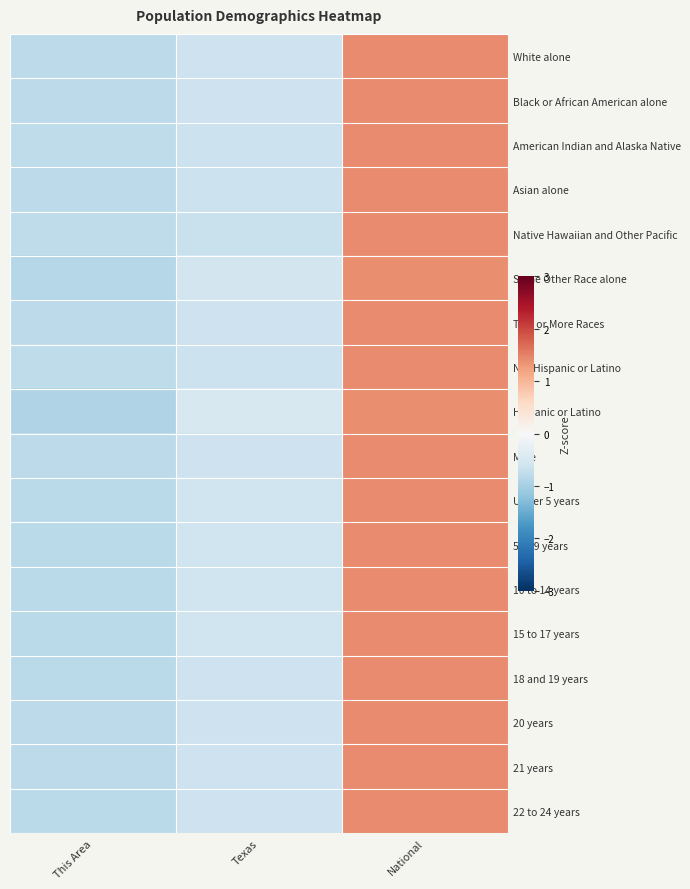

Reading left to right, what are all the values shown in this chart?

White alone: This Area=-0.8	Texas=-0.6	National=1.4
Black or African American alone: This Area=-0.8	Texas=-0.6	National=1.4
American Indian and Alaska Native: This Area=-0.8	Texas=-0.6	National=1.4
Asian alone: This Area=-0.8	Texas=-0.6	National=1.4
Native Hawaiian and Other Pacific: This Area=-0.8	Texas=-0.7	National=1.4
Some Other Race alone: This Area=-0.9	Texas=-0.5	National=1.4
Two or More Races: This Area=-0.8	Texas=-0.6	National=1.4
Not Hispanic or Latino: This Area=-0.8	Texas=-0.6	National=1.4
Hispanic or Latino: This Area=-0.9	Texas=-0.5	National=1.4
Male: This Area=-0.8	Texas=-0.6	National=1.4
Under 5 years: This Area=-0.8	Texas=-0.6	National=1.4
5 to 9 years: This Area=-0.8	Texas=-0.6	National=1.4
10 to 14 years: This Area=-0.8	Texas=-0.6	National=1.4
15 to 17 years: This Area=-0.8	Texas=-0.6	National=1.4
18 and 19 years: This Area=-0.8	Texas=-0.6	National=1.4
20 years: This Area=-0.8	Texas=-0.6	National=1.4
21 years: This Area=-0.8	Texas=-0.6	National=1.4
22 to 24 years: This Area=-0.8	Texas=-0.6	National=1.4